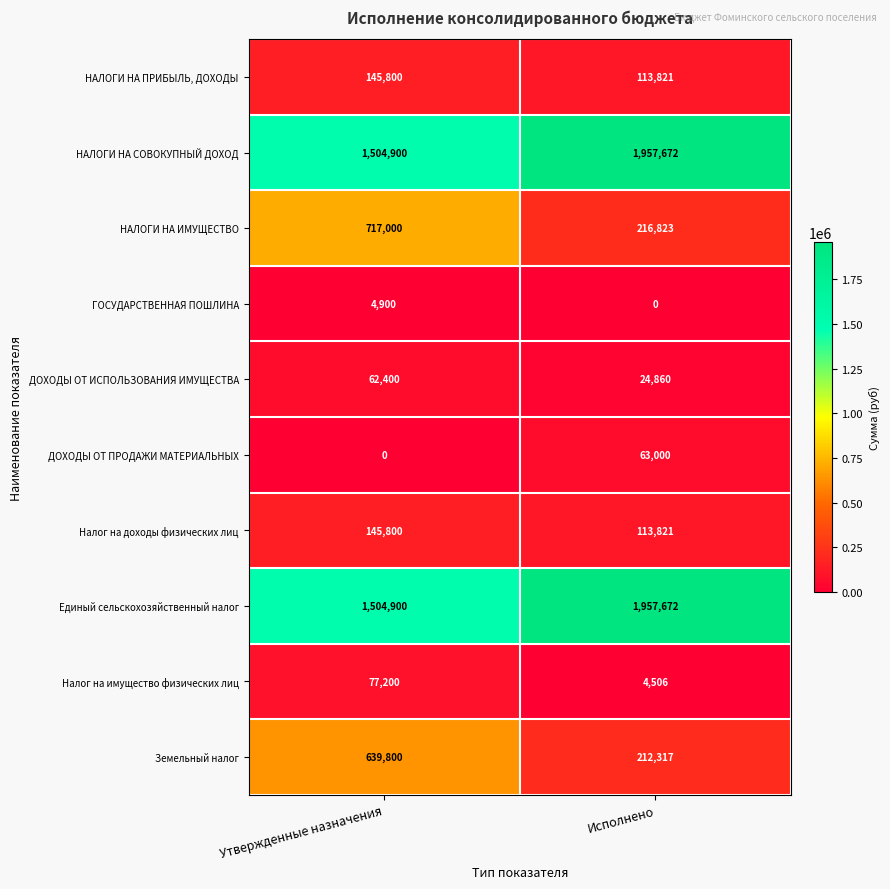

Reading left to right, transcribe all the data shown in this chart.

НАЛОГИ НА ПРИБЫЛЬ, ДОХОДЫ: 145800	113821
НАЛОГИ НА СОВОКУПНЫЙ ДОХОД: 1504900	1957672
НАЛОГИ НА ИМУЩЕСТВО: 717000	216823
ГОСУДАРСТВЕННАЯ ПОШЛИНА: 4900	0
ДОХОДЫ ОТ ИСПОЛЬЗОВАНИЯ ИМУЩЕСТВА: 62400	24860
ДОХОДЫ ОТ ПРОДАЖИ МАТЕРИАЛЬНЫХ: 0	63000
Налог на доходы физических лиц: 145800	113821
Единый сельскохозяйственный налог: 1504900	1957672
Налог на имущество физических лиц: 77200	4506
Земельный налог: 639800	212317